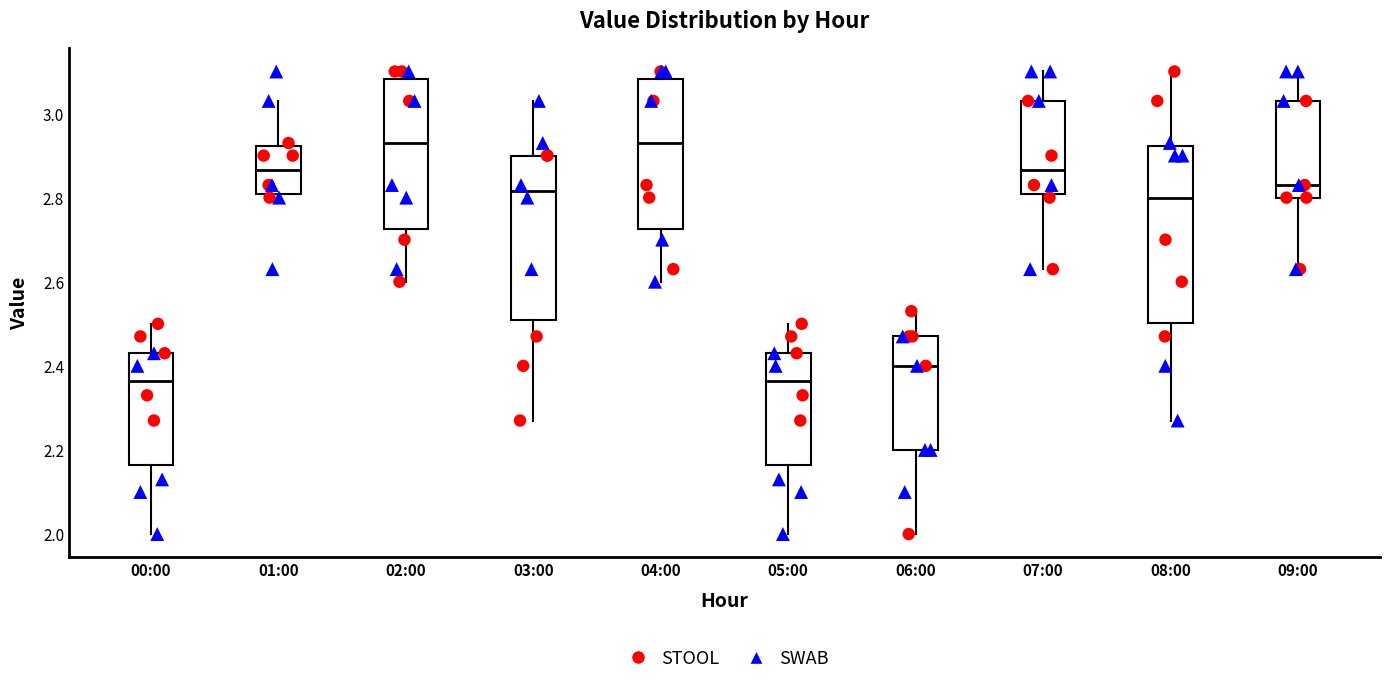

Comparing the boxes themselves (not the whiskers), which one is the tallest?

08:00